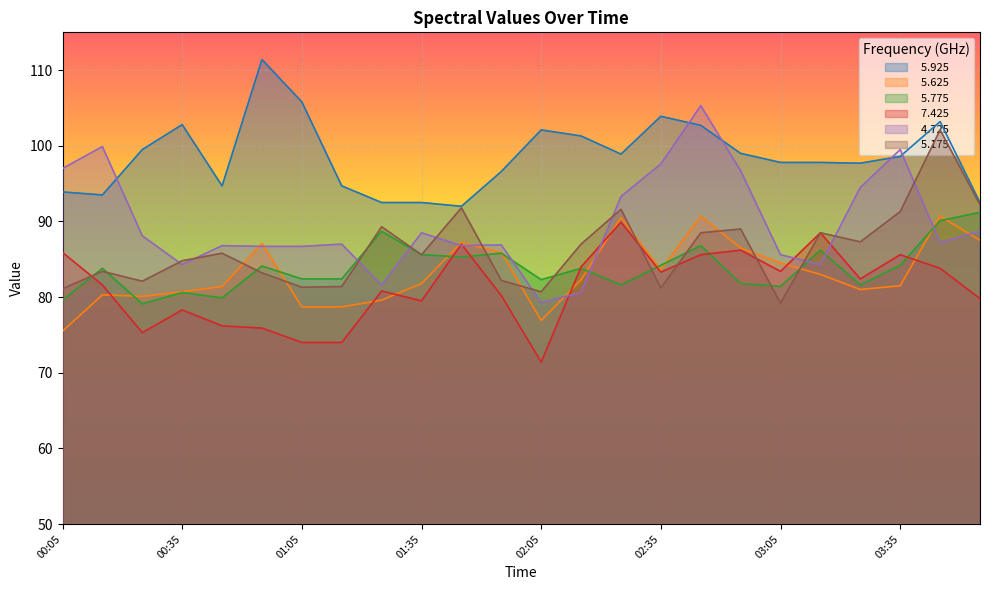

At how many categories does at least one series exceed 79?

24